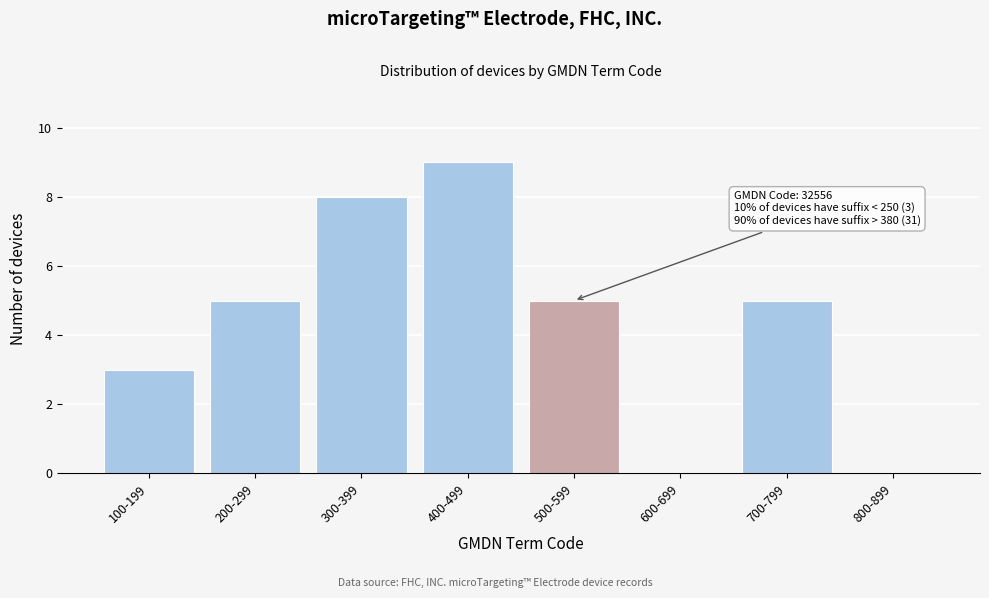

Reading right to left, extract all data points from this chart.

800-899=0	700-799=5	600-699=0	500-599=5	400-499=9	300-399=8	200-299=5	100-199=3